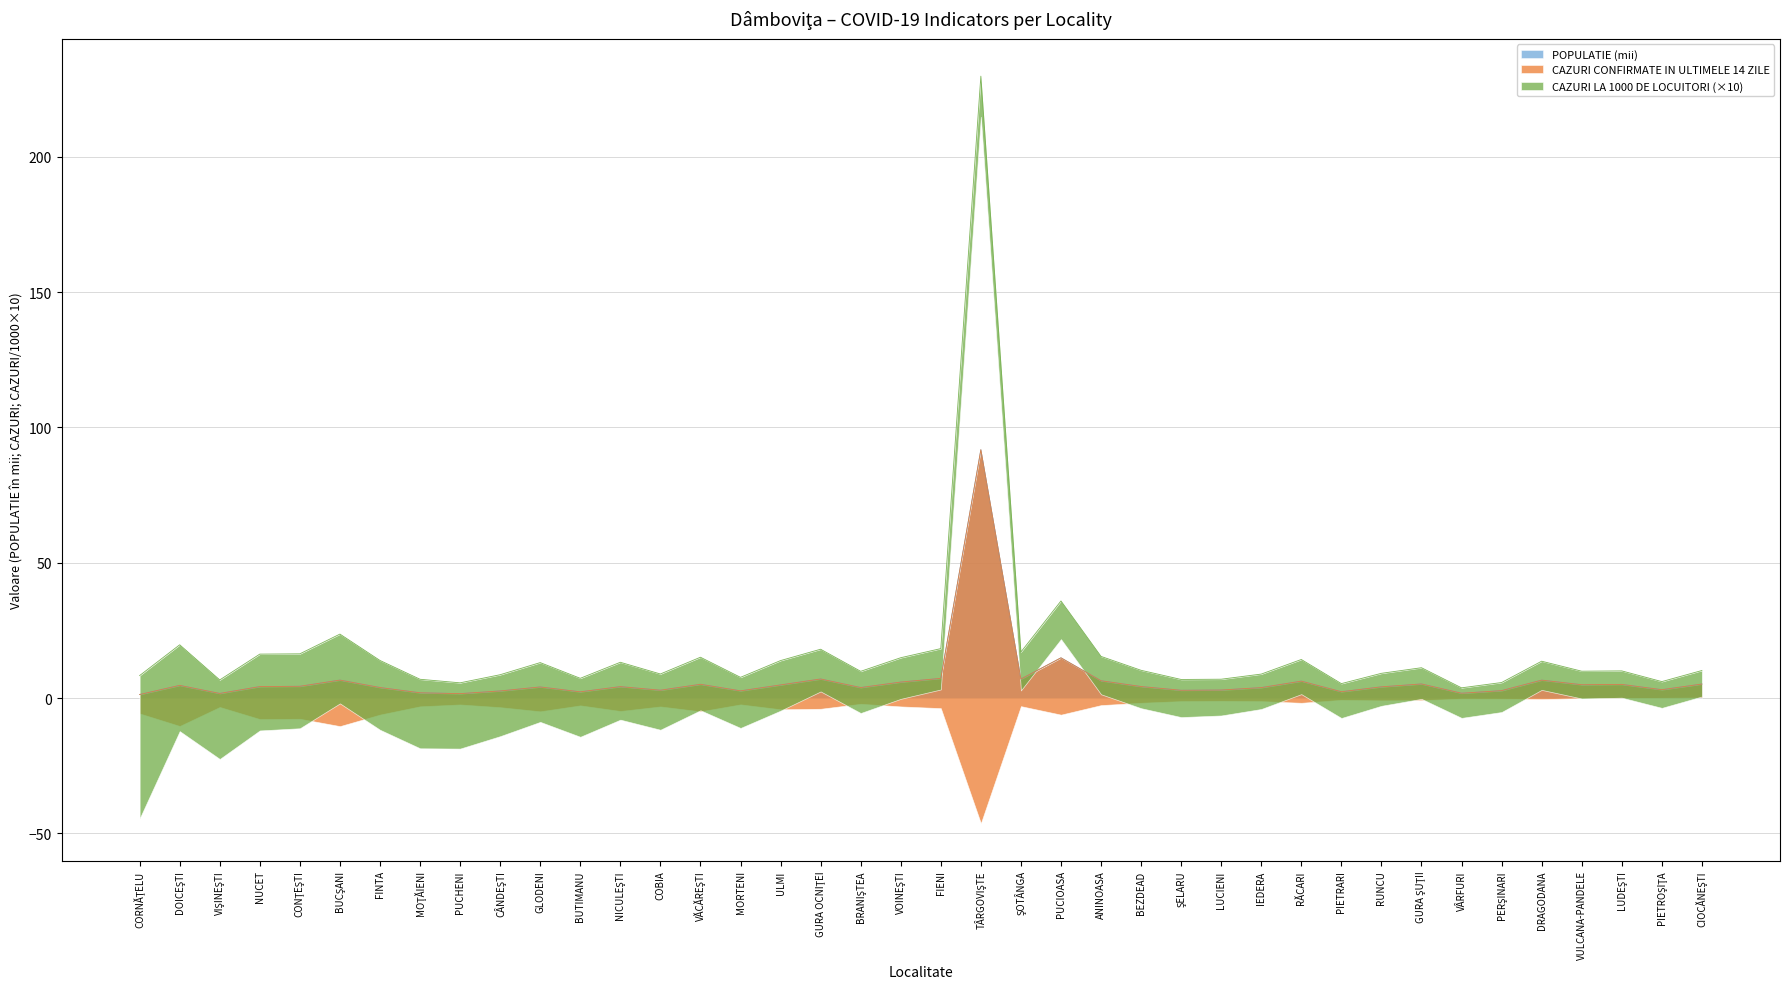

Which category has the lowest value across all series?

CORNĂŢELU